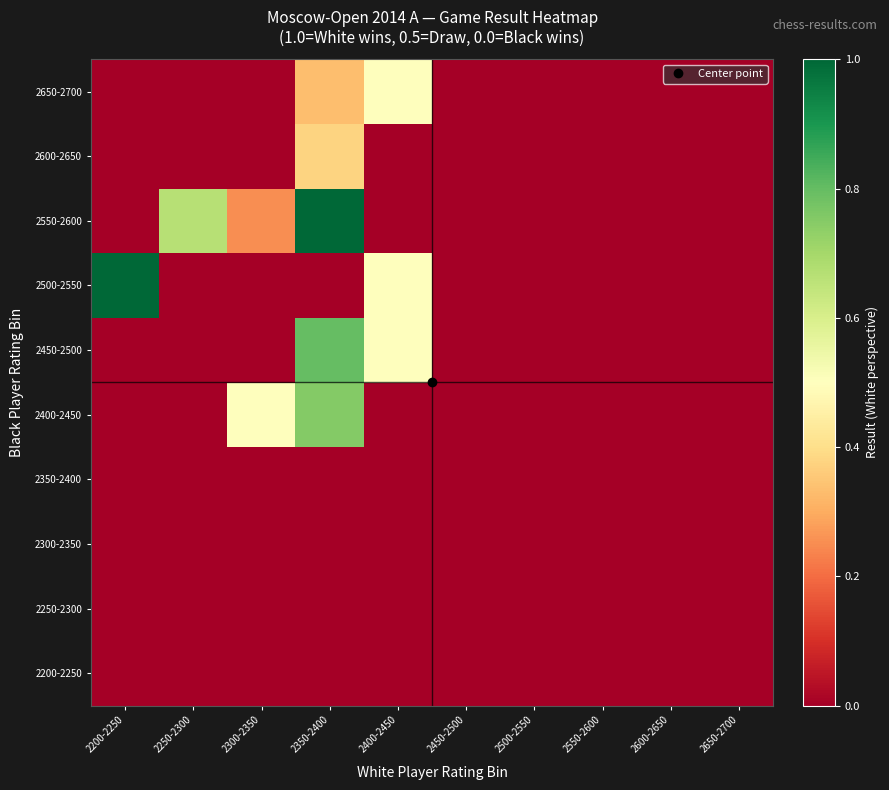

How many series are shown in this chart?

10